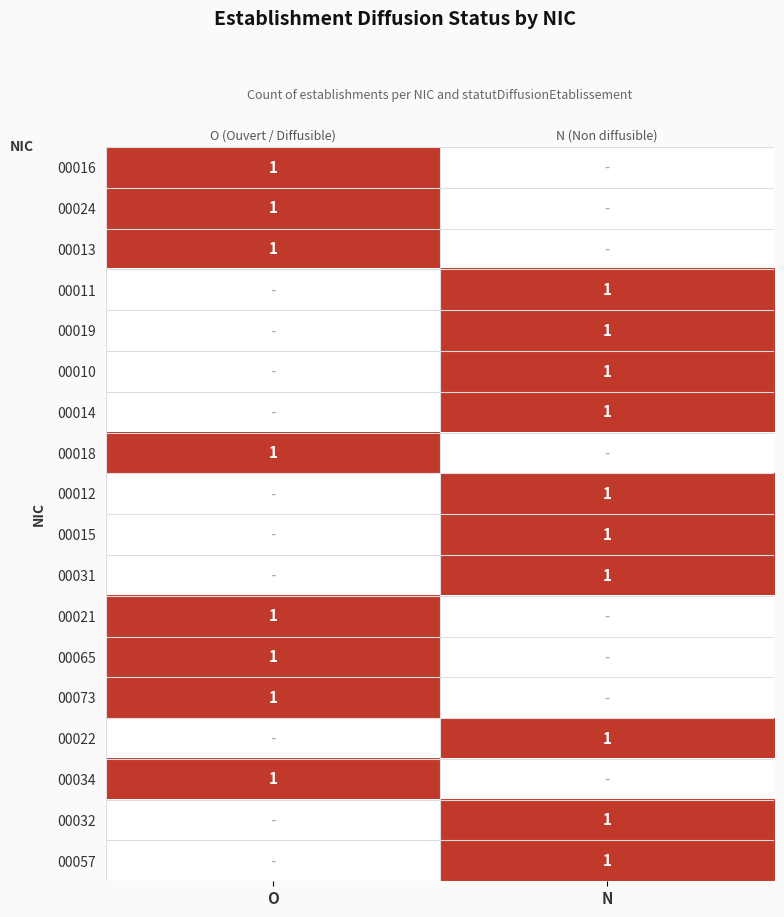

At which label does 00010 reach its minimum?

O